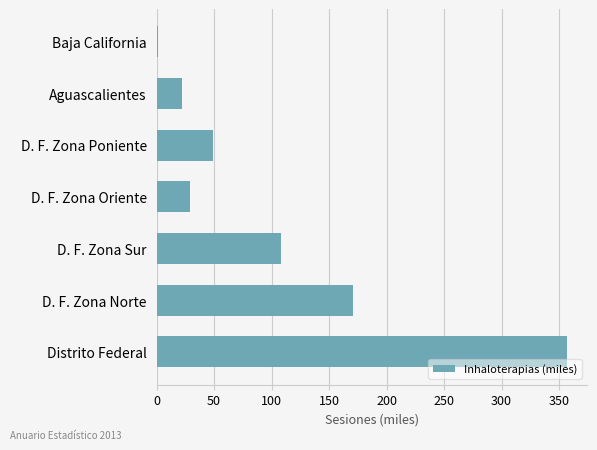

Which has a higher value, D. F. Zona Norte or D. F. Zona Oriente?

D. F. Zona Norte